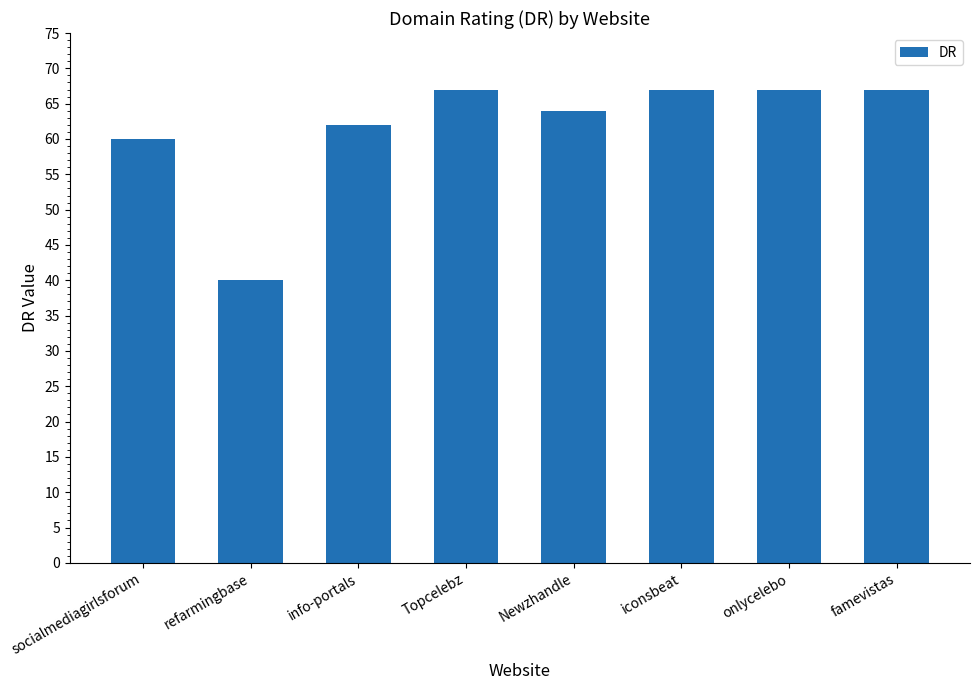

Reading right to left, list all the values displayed in this chart.

67	67	67	64	67	62	40	60